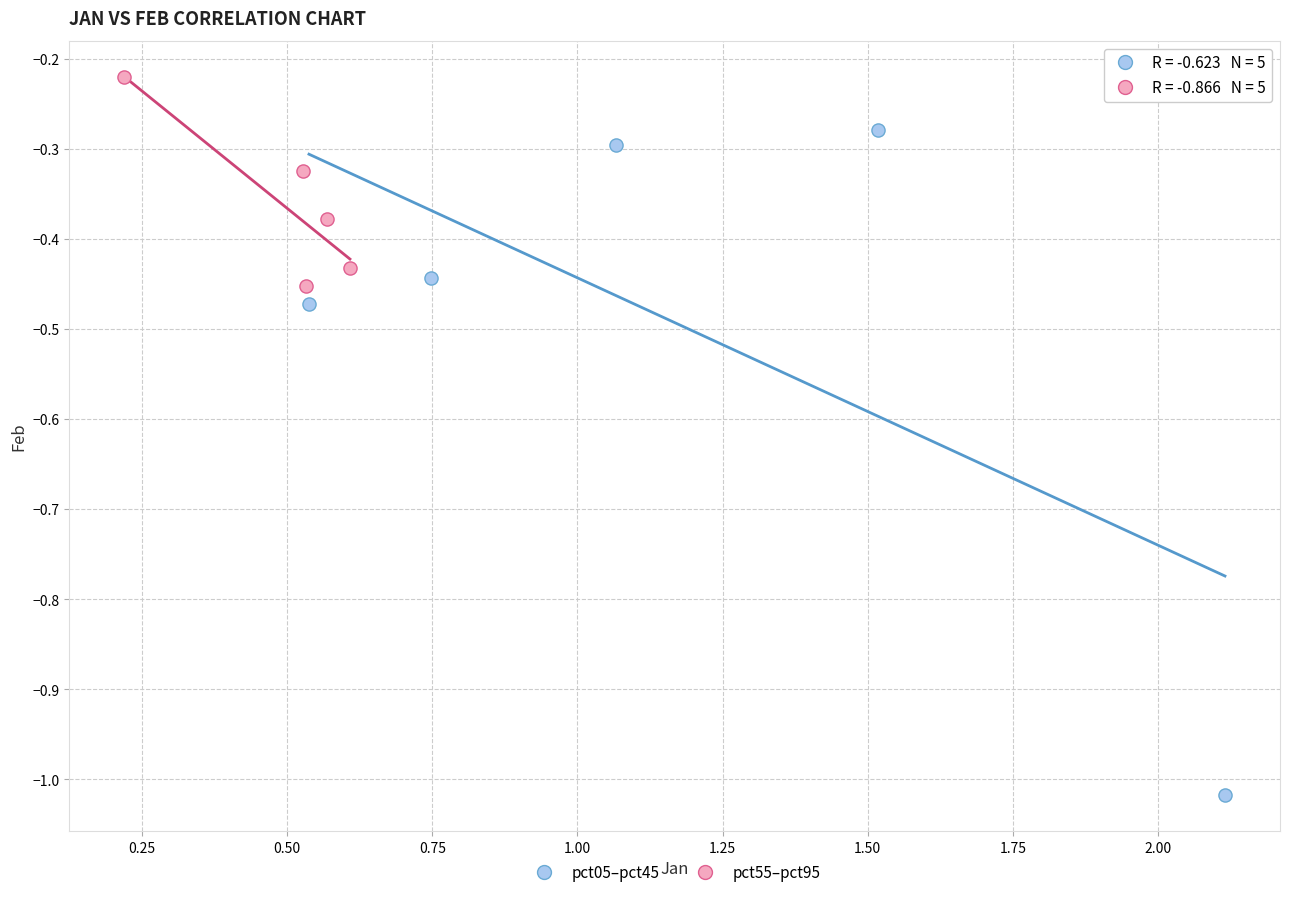

Which series contains the highest Y value?

pct55–pct95